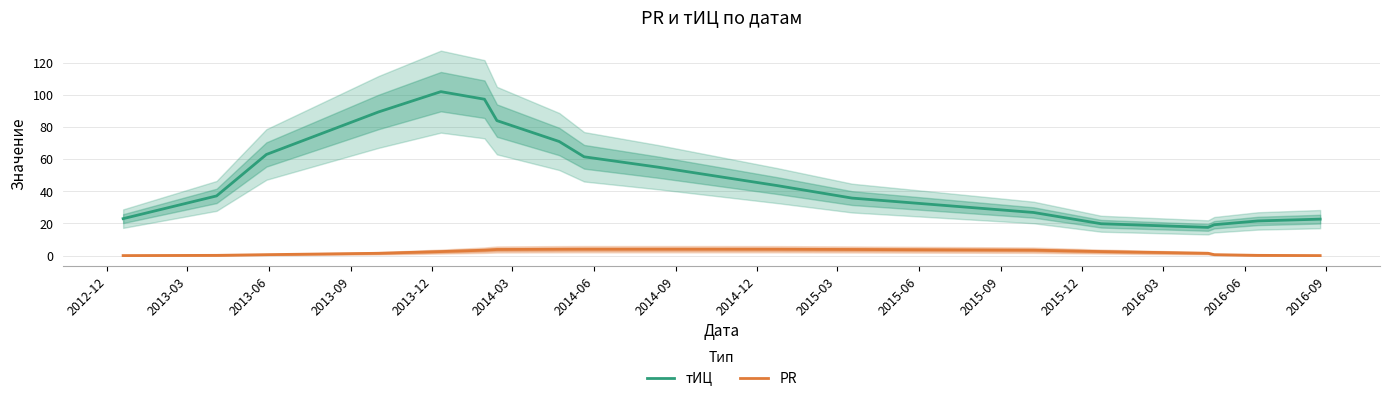

True or false: тИЦ and PR cross at least once.

False